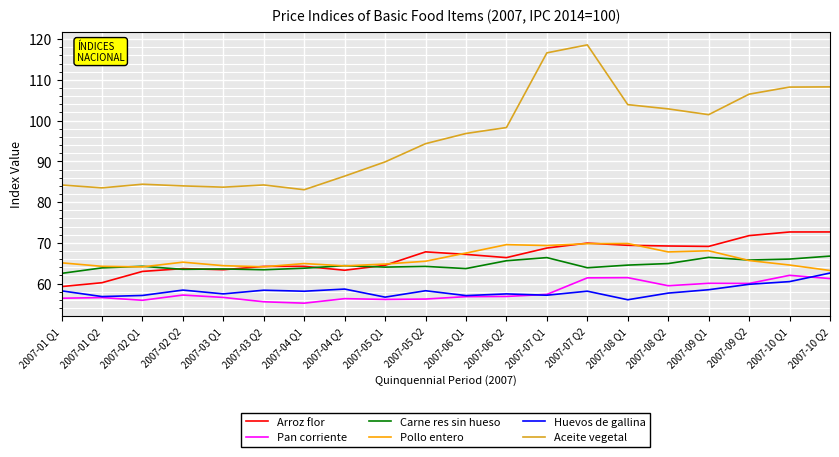

What is the highest value of the Carne res sin hueso series?

66.8